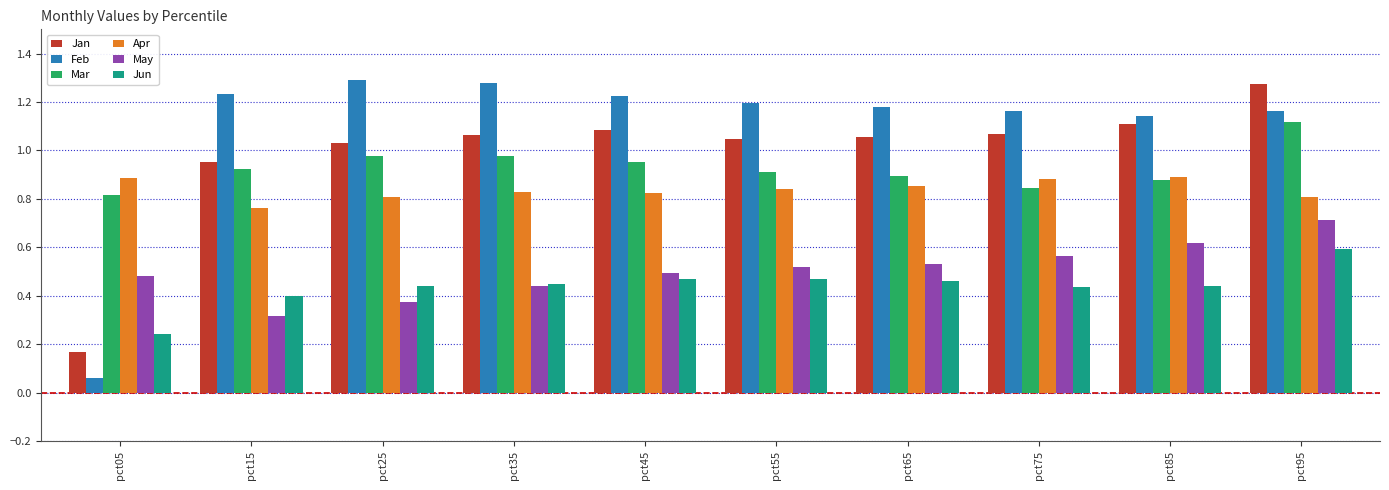

Count the number of data series in this chart.

6